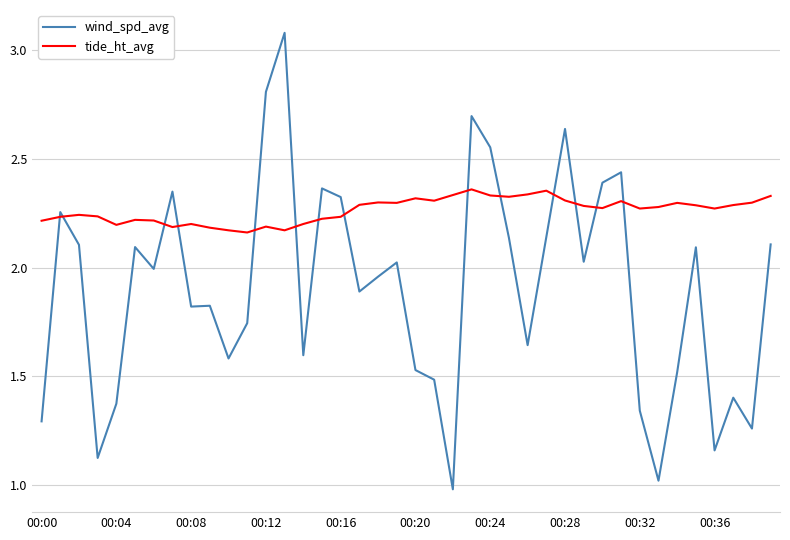

Which series has the widest spread of values?

wind_spd_avg